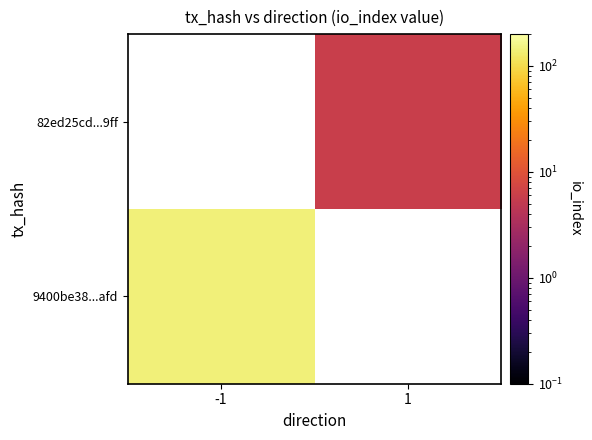

What is the maximum value shown in the chart?

141